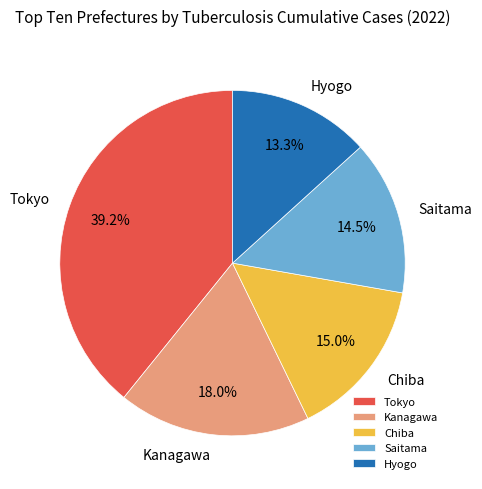

Count the number of slices in the pie.

5